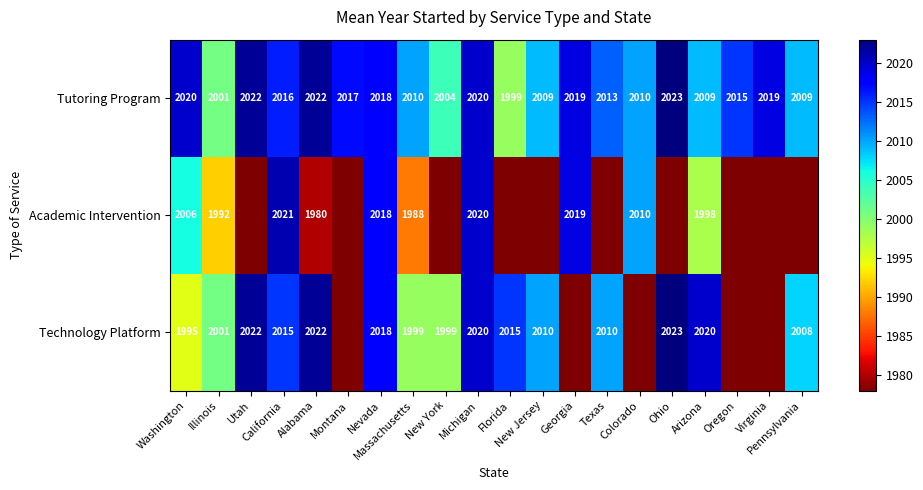

At how many categories does at least one series exceed 1620?

20